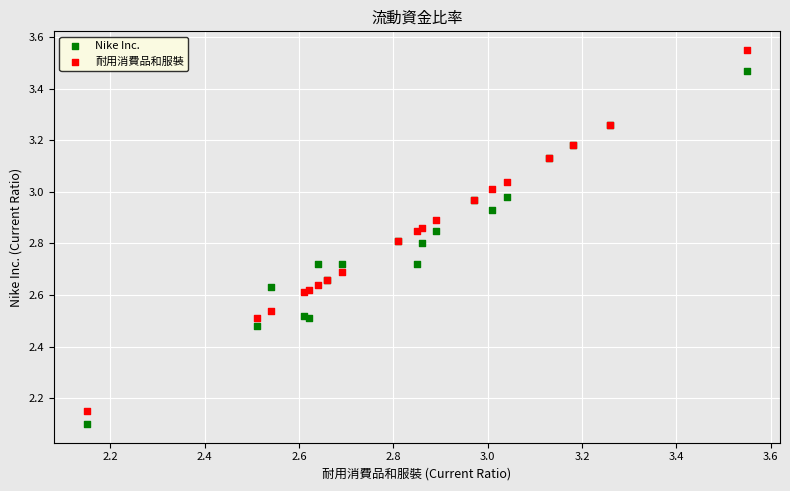

Which series has the largest Y range (max minus min)?

耐用消費品和服裝